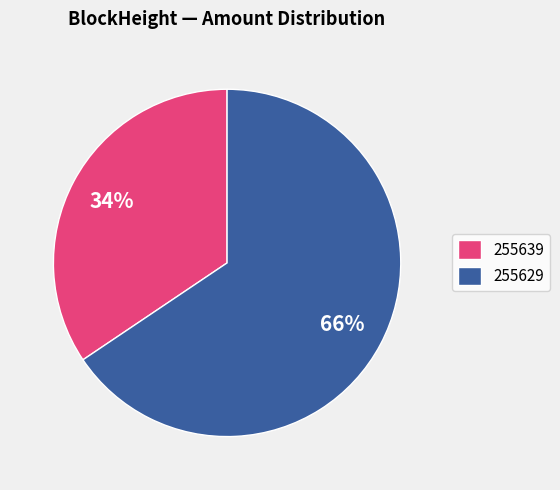

What percentage is the 255629 slice, to the nearest percent?

66%